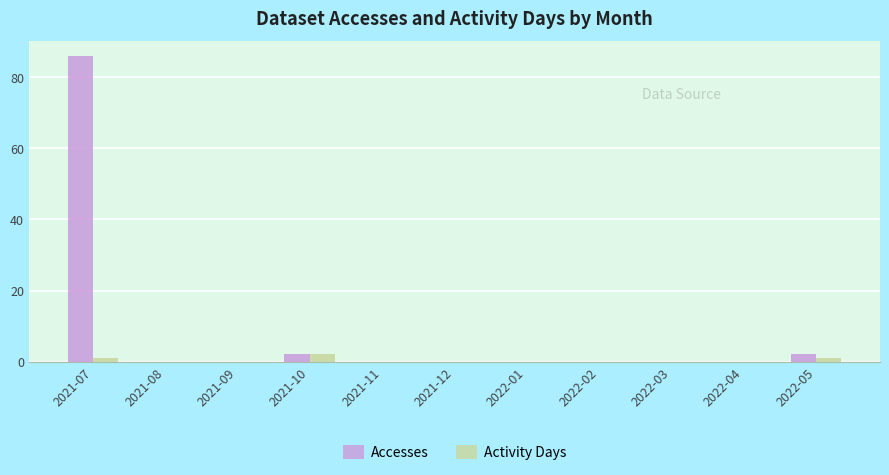

Which label corresponds to the largest value in the chart?

2021-07